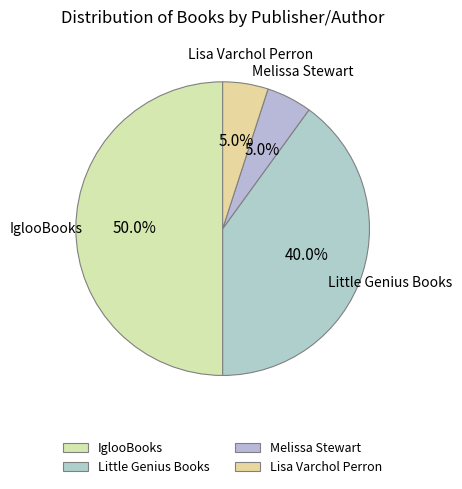

Is the sum of IglooBooks and Little Genius Books greater than half?

Yes